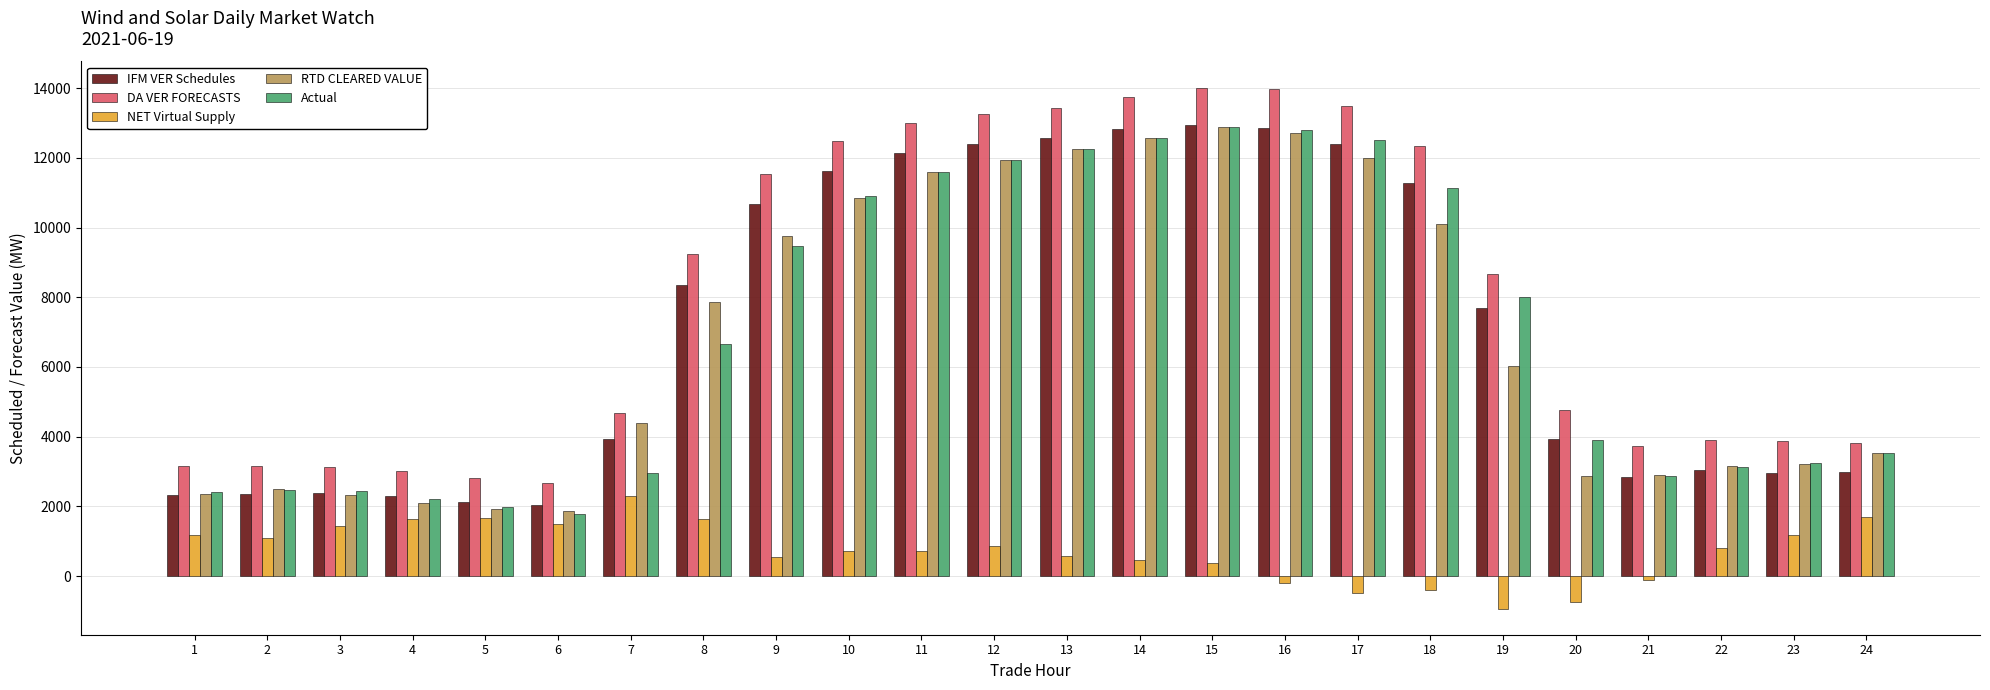

What is the sum of the IFM VER Schedules values at 1 and 15?

15276.0